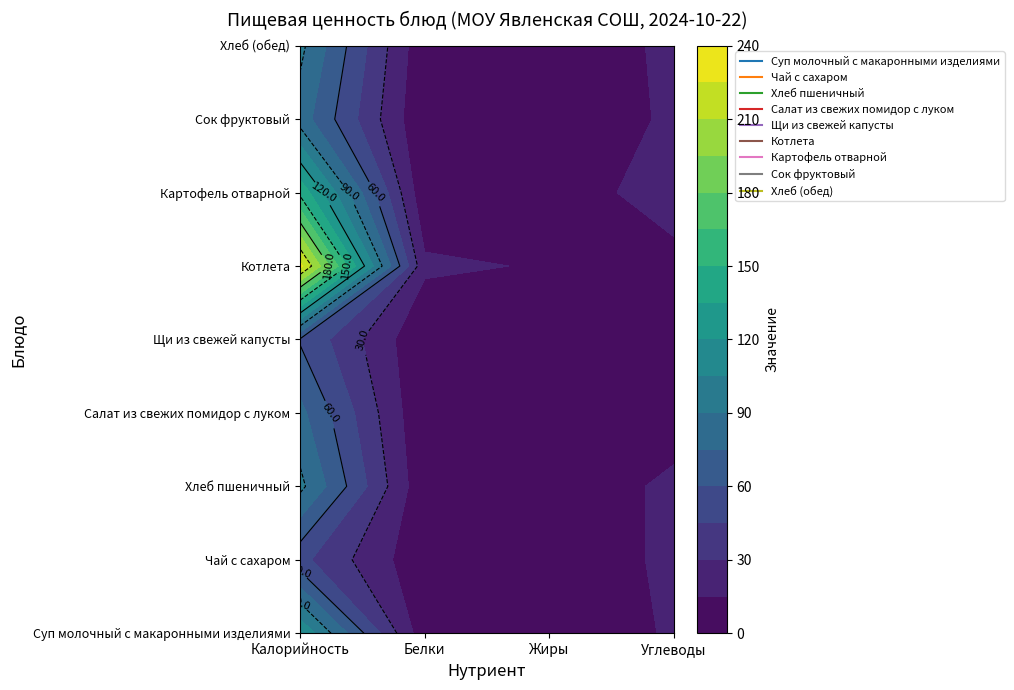

Between Калорийность and Жиры, which series saw the biggest shift?

Котлета